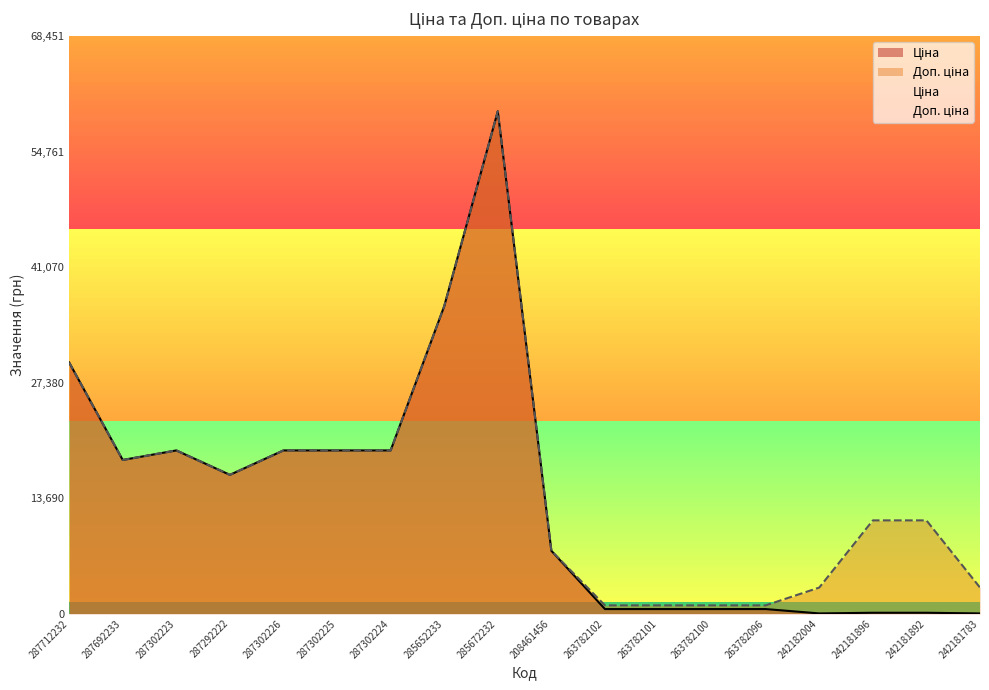

Reading left to right, what are all the values shown in this chart?

Ціна: 29761.5	18212.0	19343.1	16448.2	19343.1	19343.1	19343.1	36424.0	59523.0	7453.8	546.4	546.4	546.4	546.4	30.9	110.5	110.5	30.9
Доп. ціна: 29761.5	18212.0	19343.1	16448.2	19343.1	19343.1	19343.1	36424.0	59523.0	7453.8	986.2	986.2	986.2	986.2	3095.0	11055.0	11055.0	3095.0